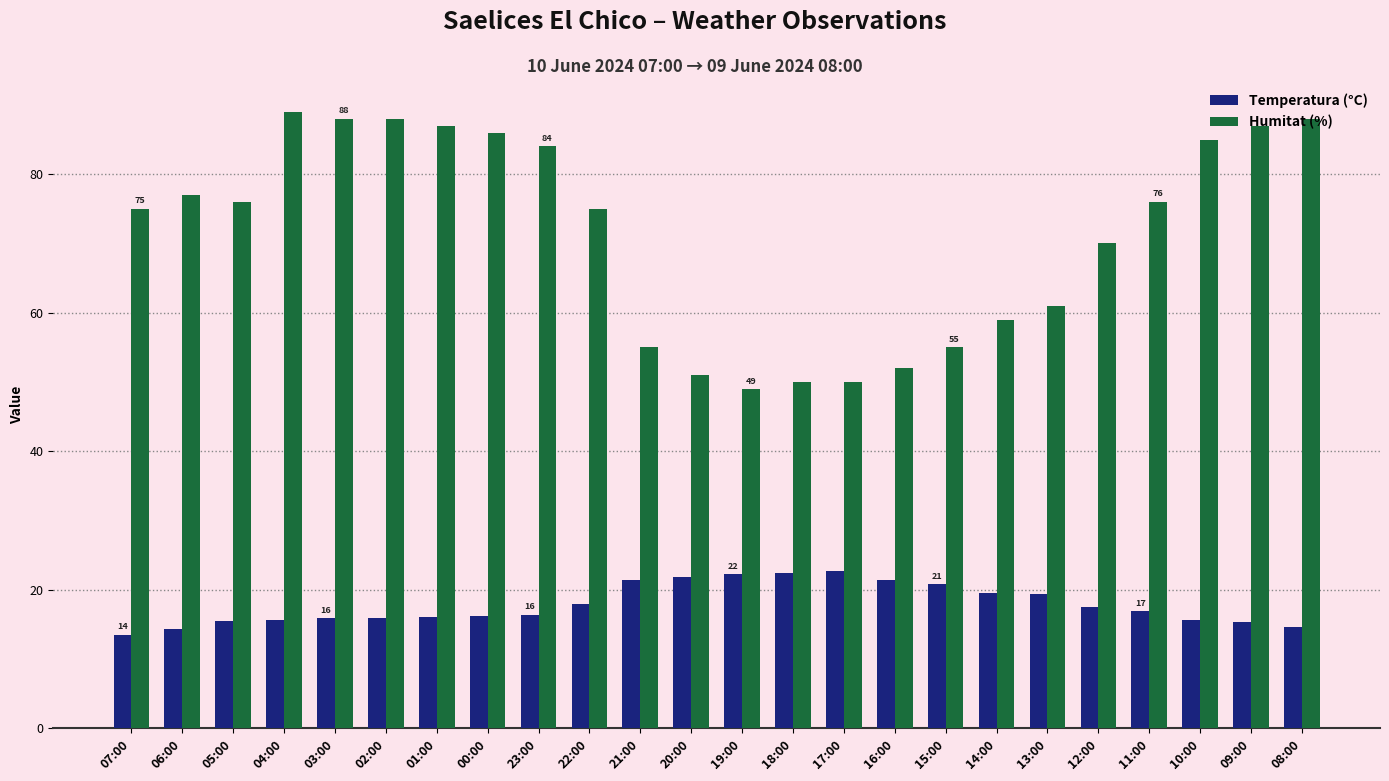

The Humitat (%) series shows 77.0 at 06:00. True or false?

True